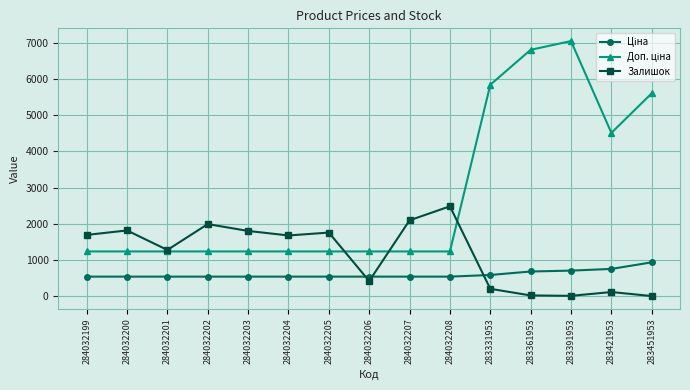

What is the difference between the highest and lowest values at 284032208?

1944.0